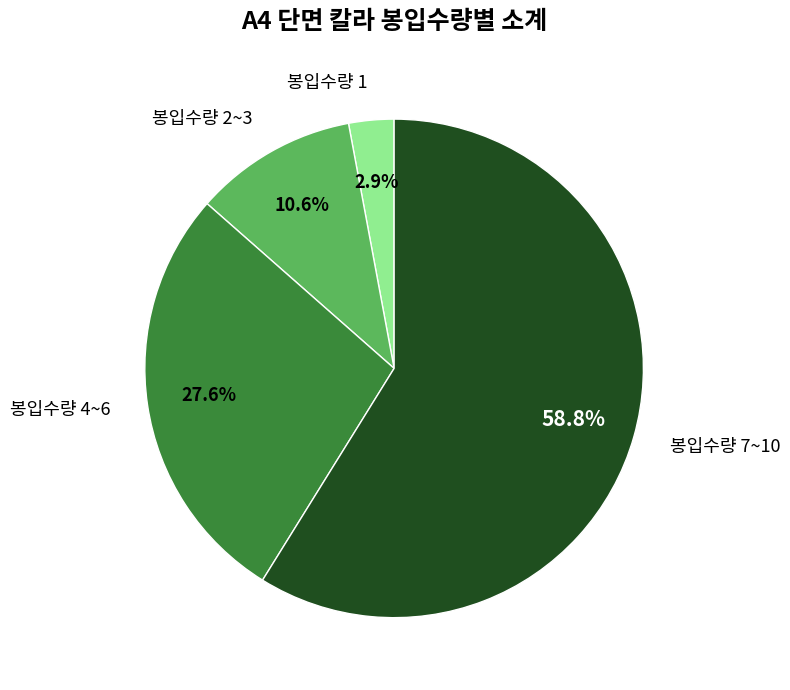

Rank the categories by value from highest to lowest.

봉입수량 7~10, 봉입수량 4~6, 봉입수량 2~3, 봉입수량 1